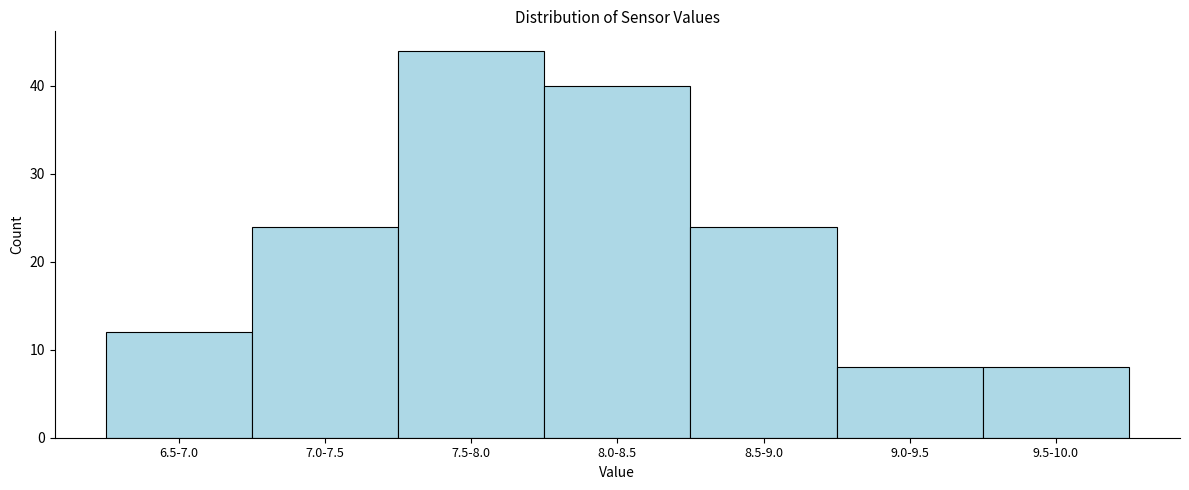

Reading left to right, what are all the values shown in this chart?

6.5-7.0=12	7.0-7.5=24	7.5-8.0=44	8.0-8.5=40	8.5-9.0=24	9.0-9.5=8	9.5-10.0=8